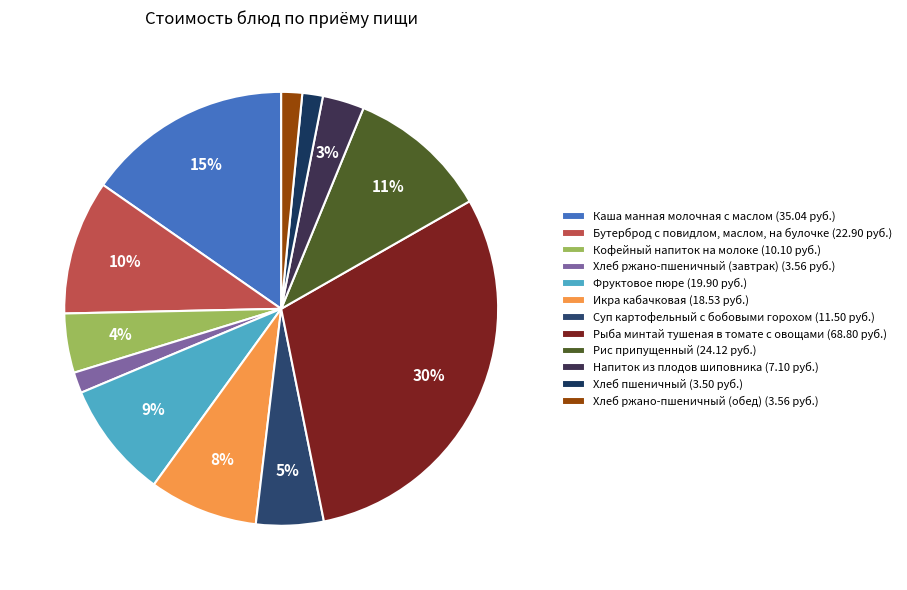

What is the smallest slice in the pie chart?

Хлеб пшеничный